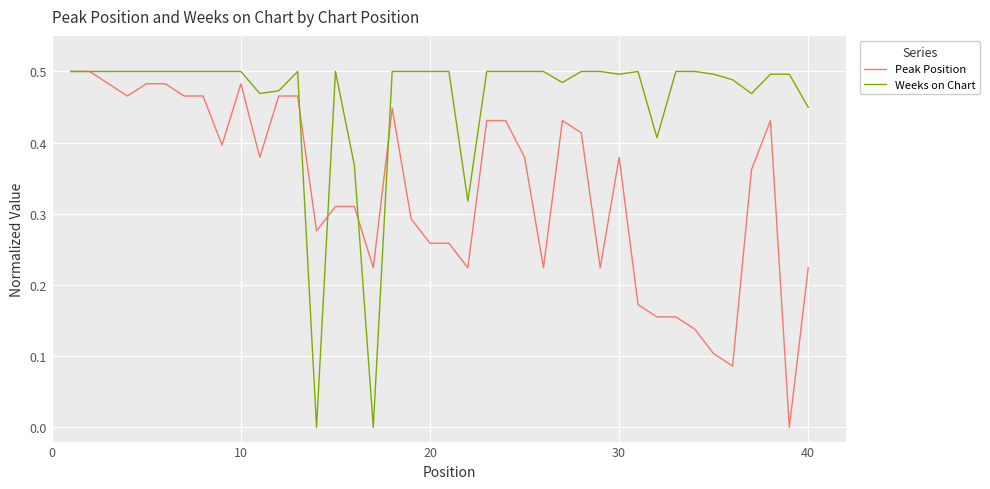

Which series has the largest total across all categories?

Weeks on Chart